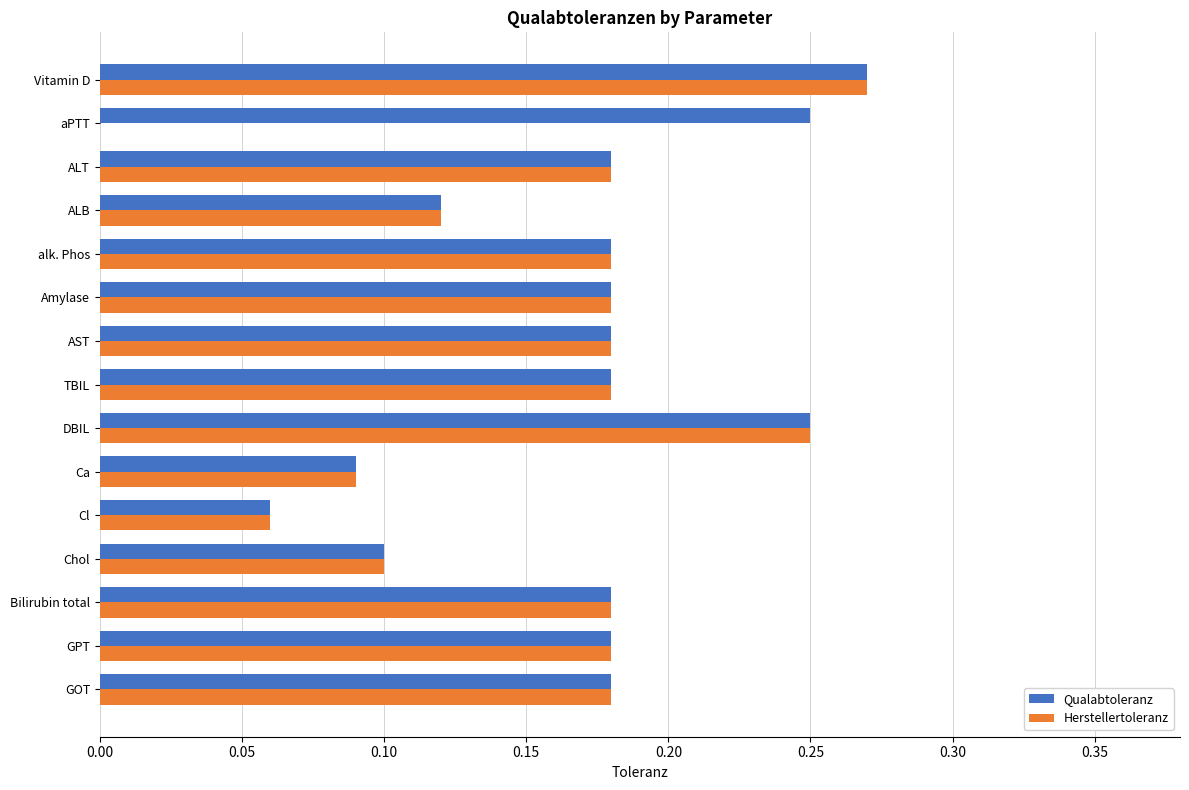

True or false: Qualabtoleranz has a value of 0.1 at Bilirubin total.

False